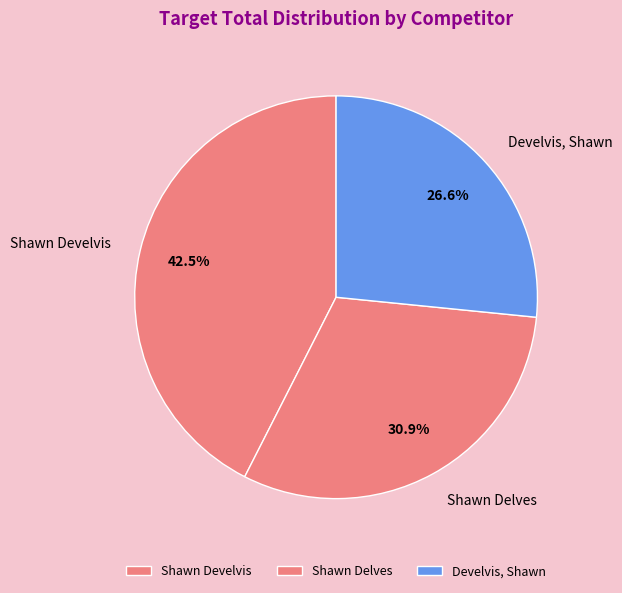

What is the ratio of the value at Shawn Develvis to the value at Shawn Delves?

1.4